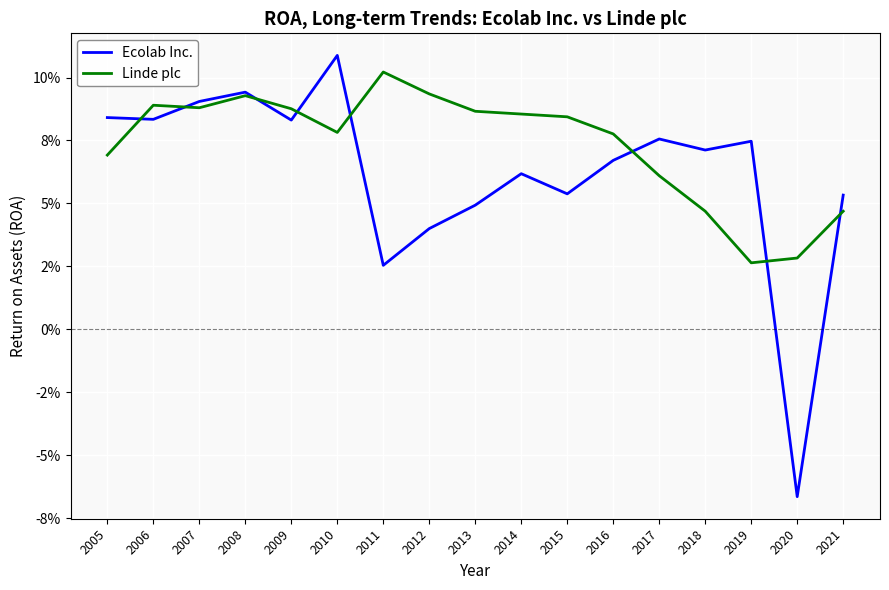

Rank the series at 2018 from highest to lowest value.

Ecolab Inc., Linde plc